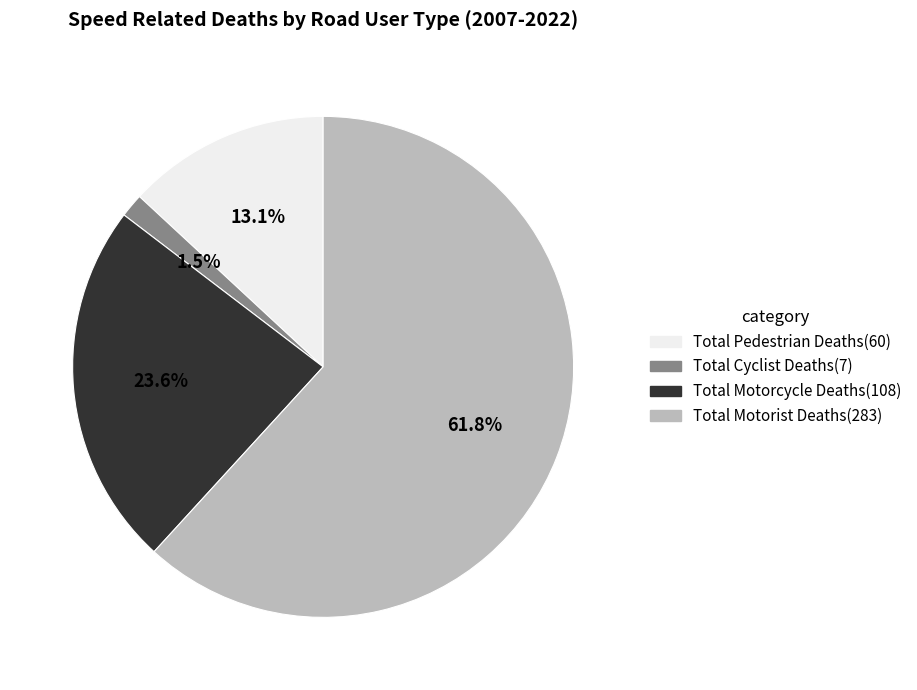

What is the smallest slice in the pie chart?

Total Cyclist Deaths